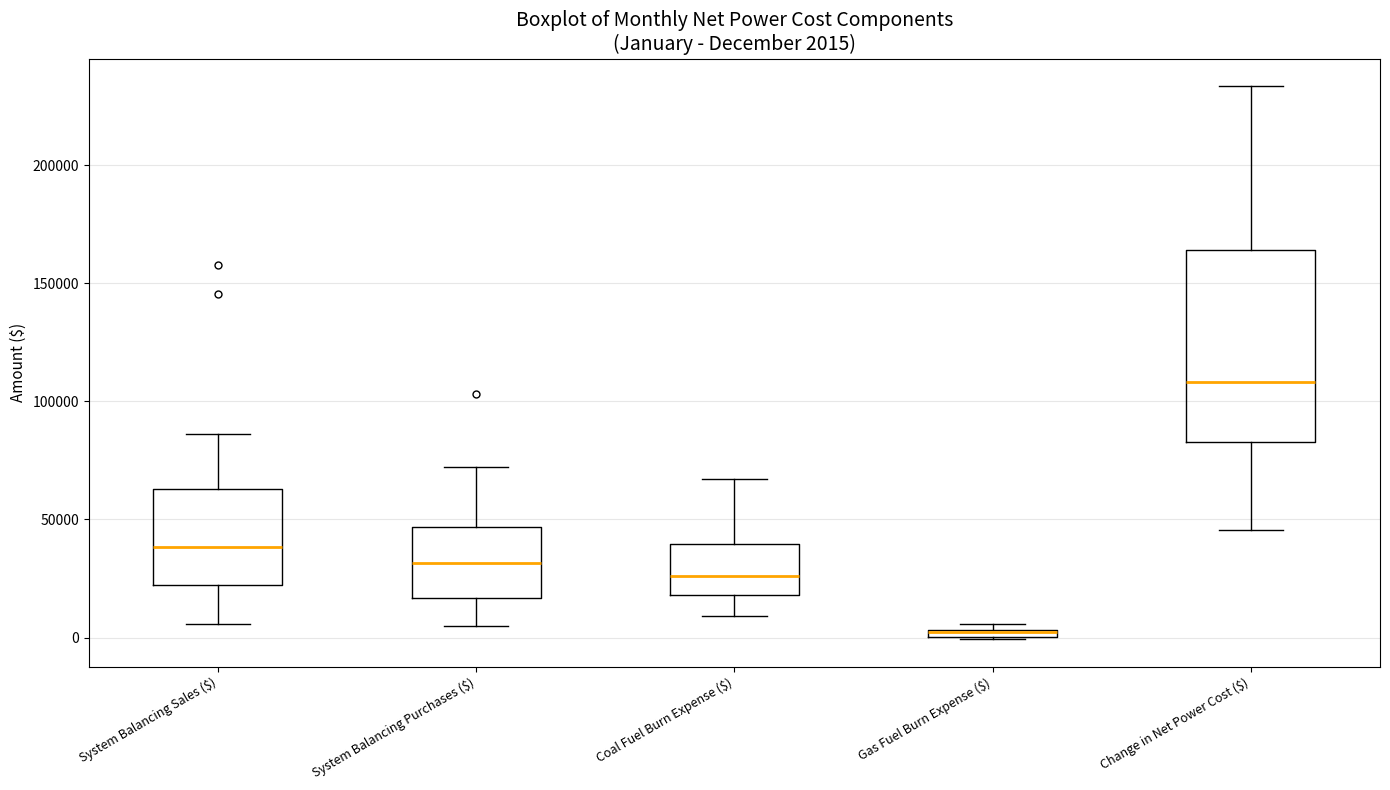

Comparing the boxes themselves (not the whiskers), which one is the tallest?

Change in Net Power Cost ($)